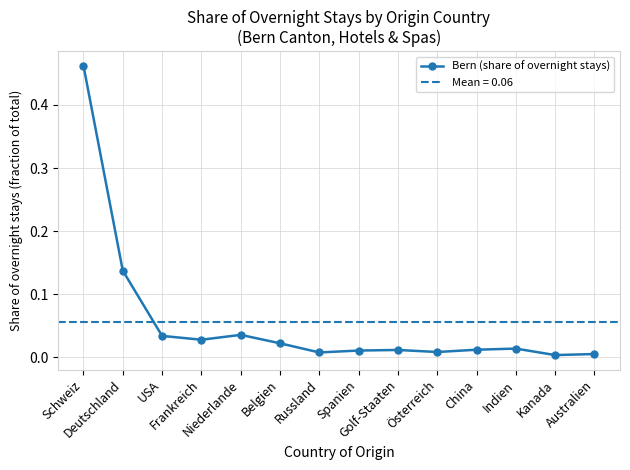

Is it true that the value at Golf-Staaten is 0.0?

True